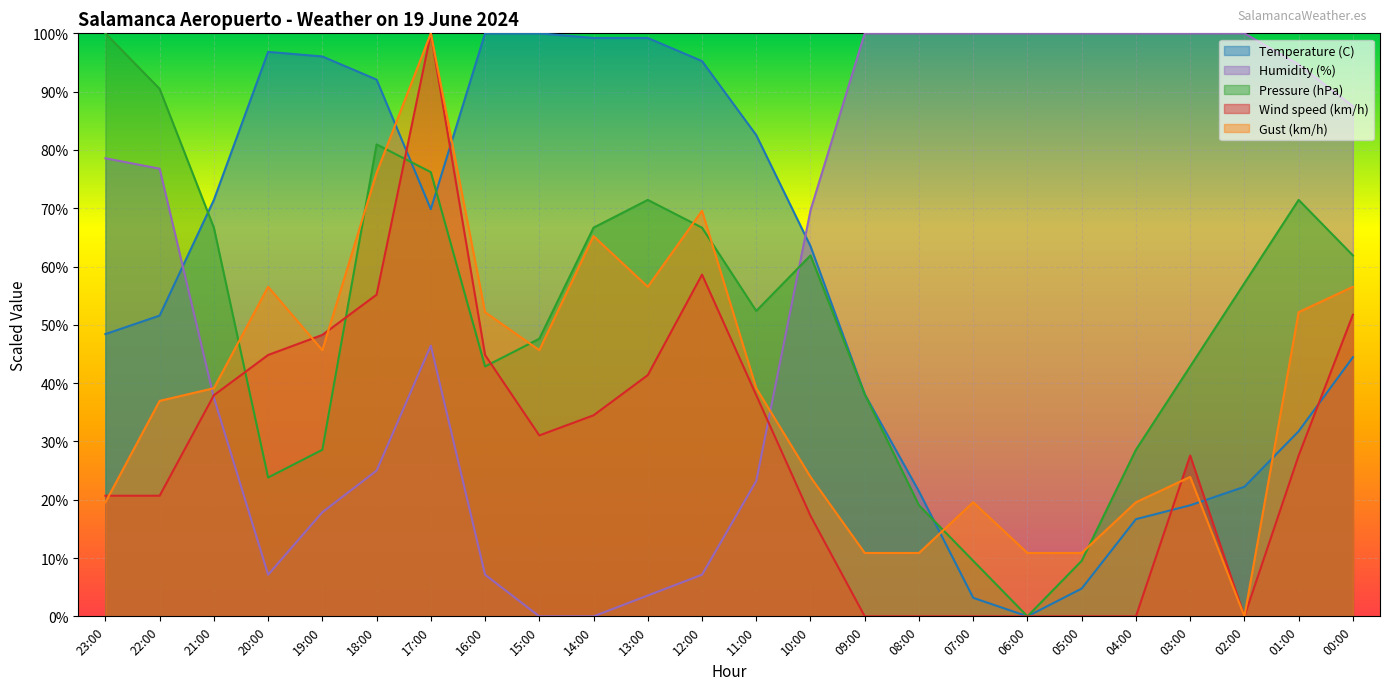

How many values in the Wind speed (km/h) series exceed 31?

12